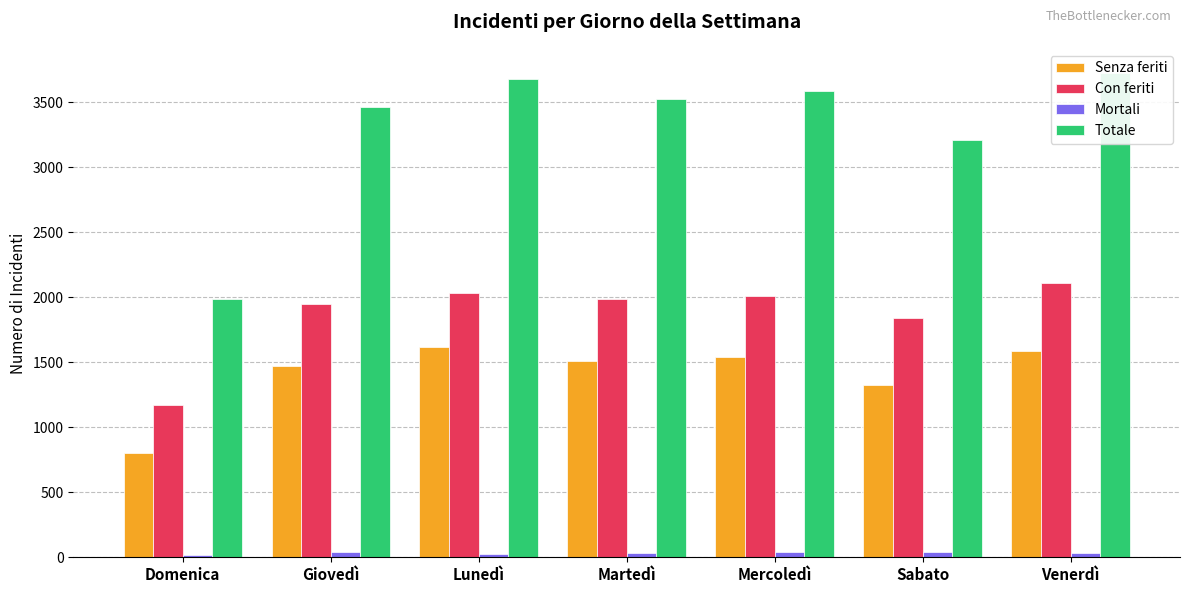

What are all the series names shown in the legend?

Senza feriti, Con feriti, Mortali, Totale